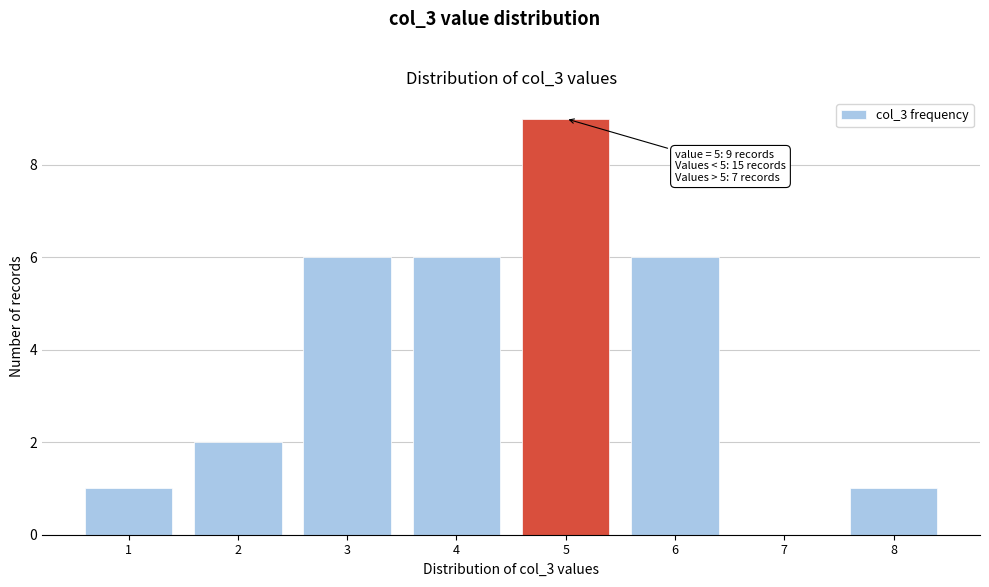

Over which range of the x-axis is the bar tallest?

4.5 to 5.5